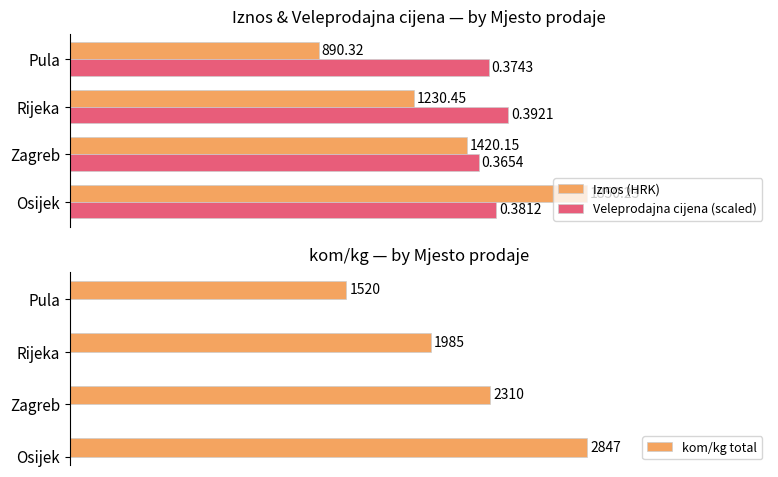

Where is Iznos (HRK) nearest to the value 1370?

Zagreb